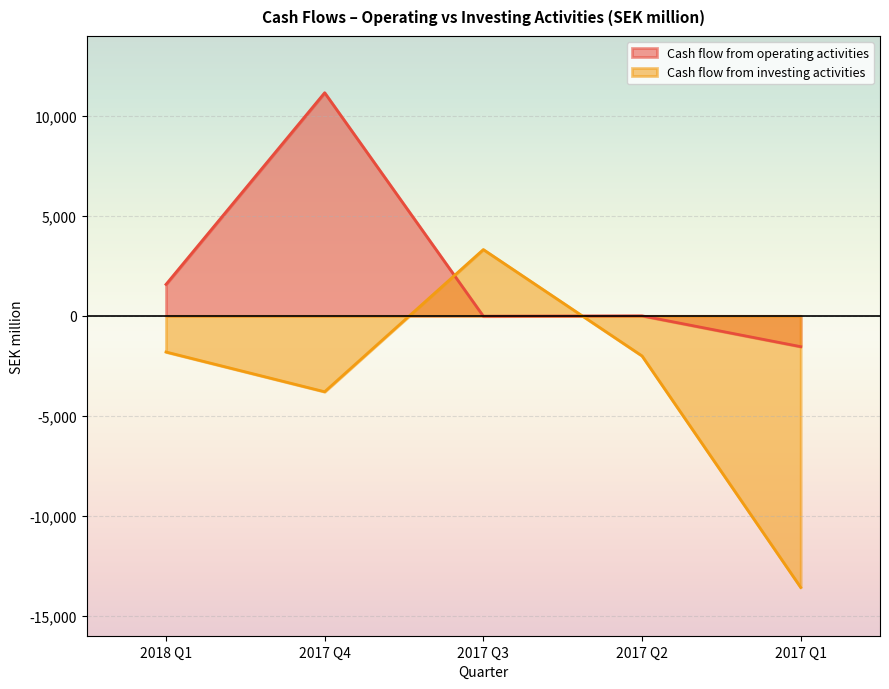

Is it true that Cash flow from investing activities equals -22988 at 2017 Q1?

False